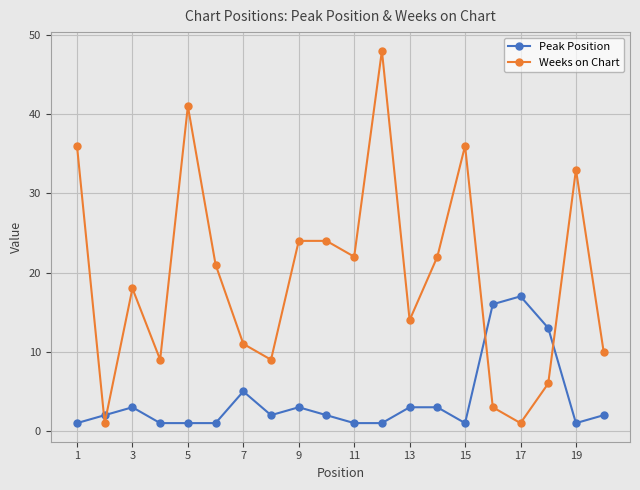

What is the average value of the Peak Position series?

4